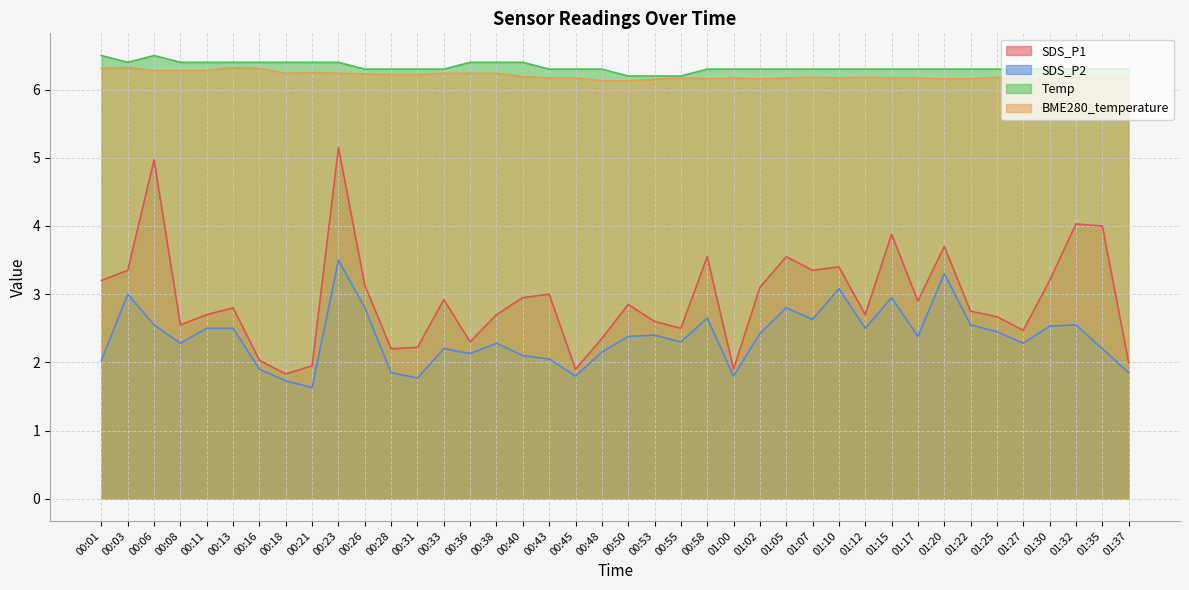

What are all the series names shown in the legend?

SDS_P1, SDS_P2, Temp, BME280_temperature